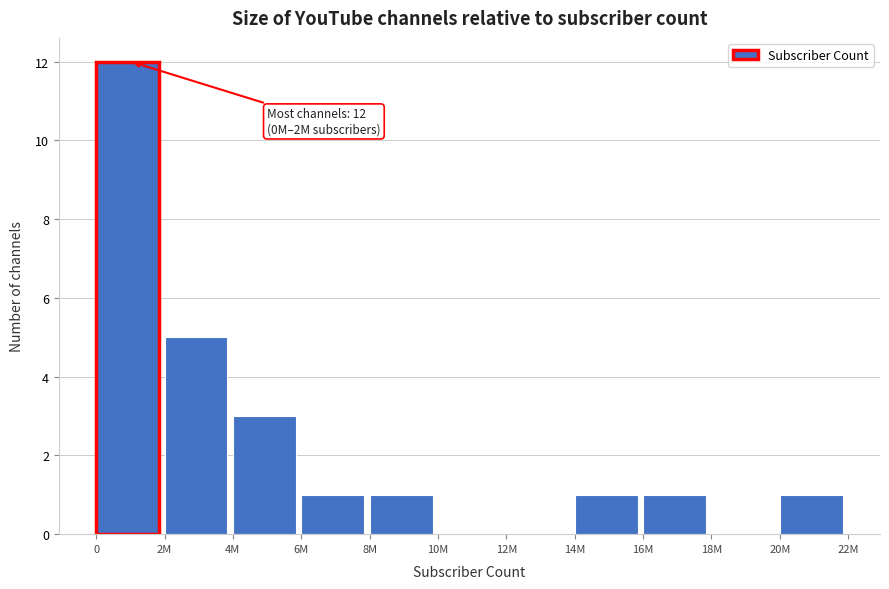

Reading right to left, list all the values displayed in this chart.

20M=1	18M=0	16M=1	14M=1	12M=0	10M=0	8M=1	6M=1	4M=3	2M=5	0=12